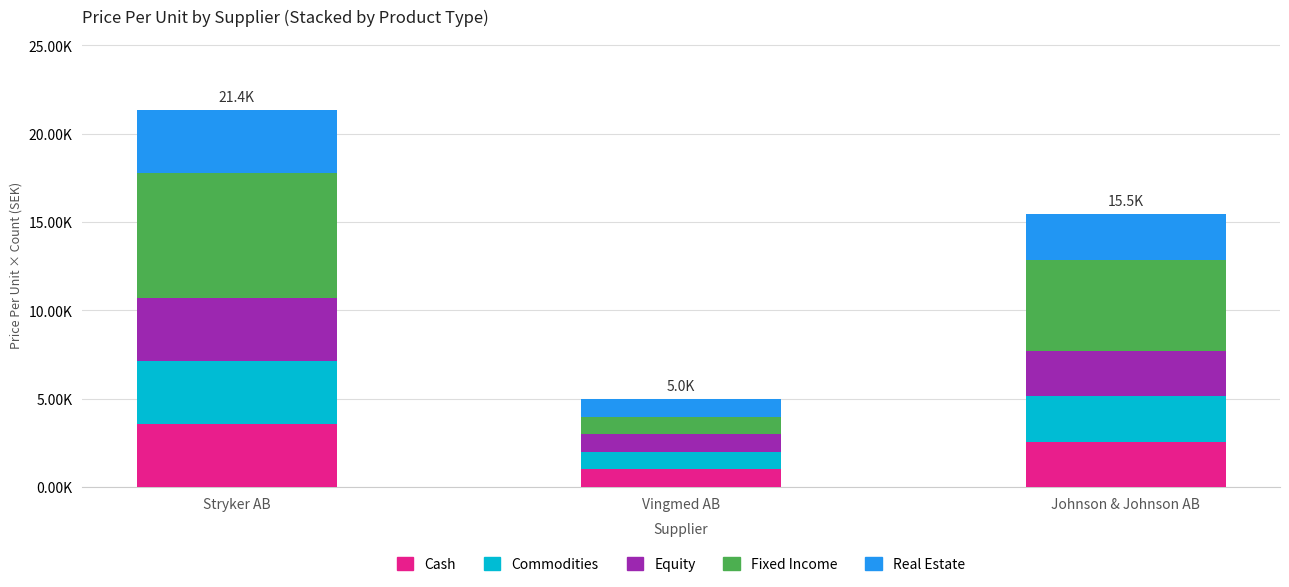

Are the bars horizontal?

No